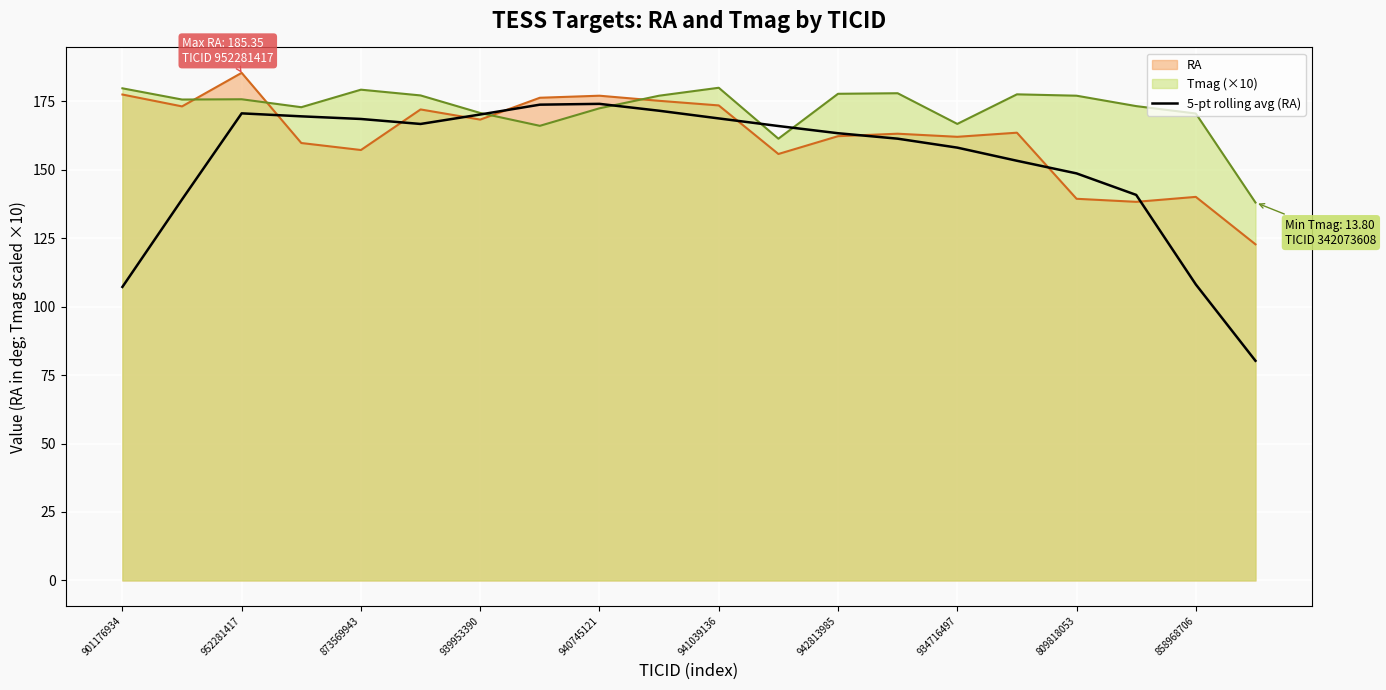

What is the maximum value shown in the chart?

185.4